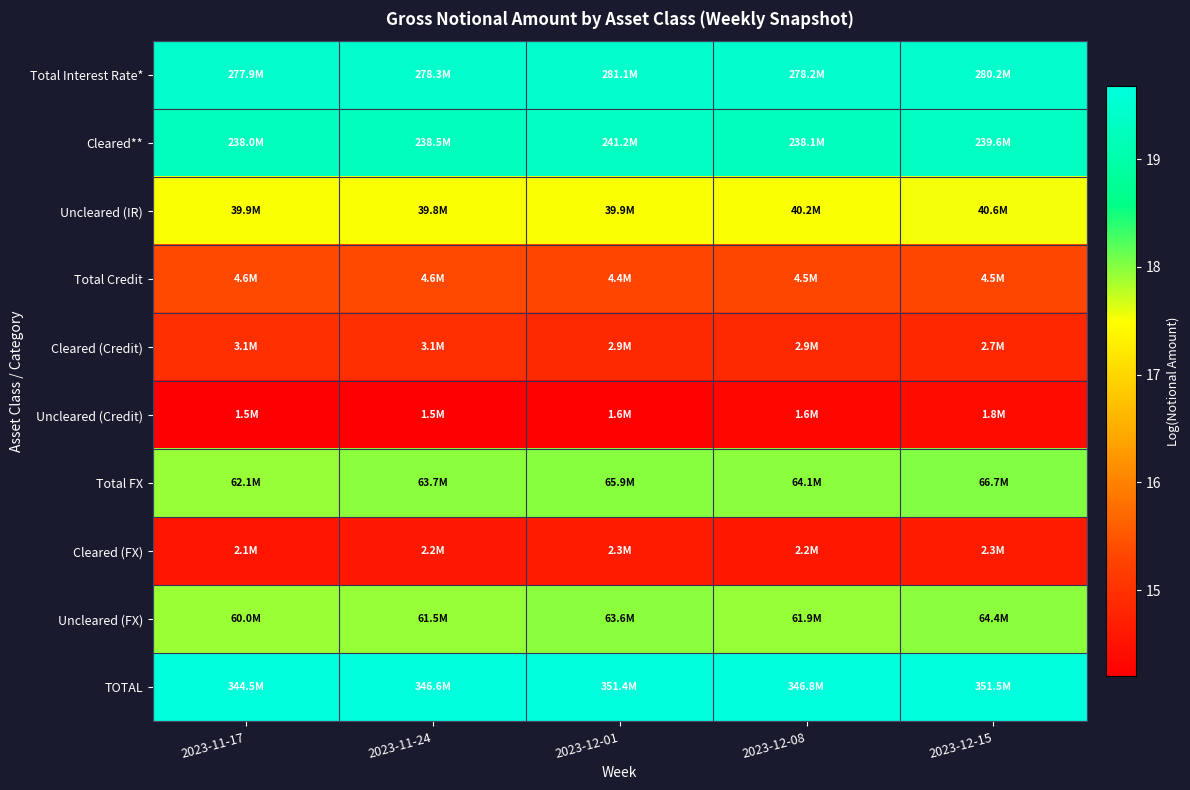

What is the spread (max minus min) of values at 2023-11-24?

5.5